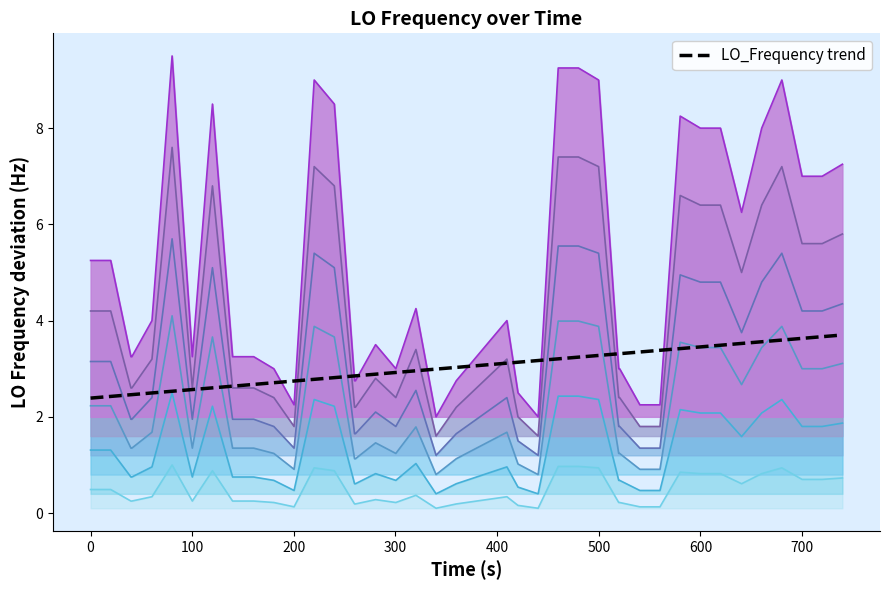

What is the maximum value shown in the chart?

9.5